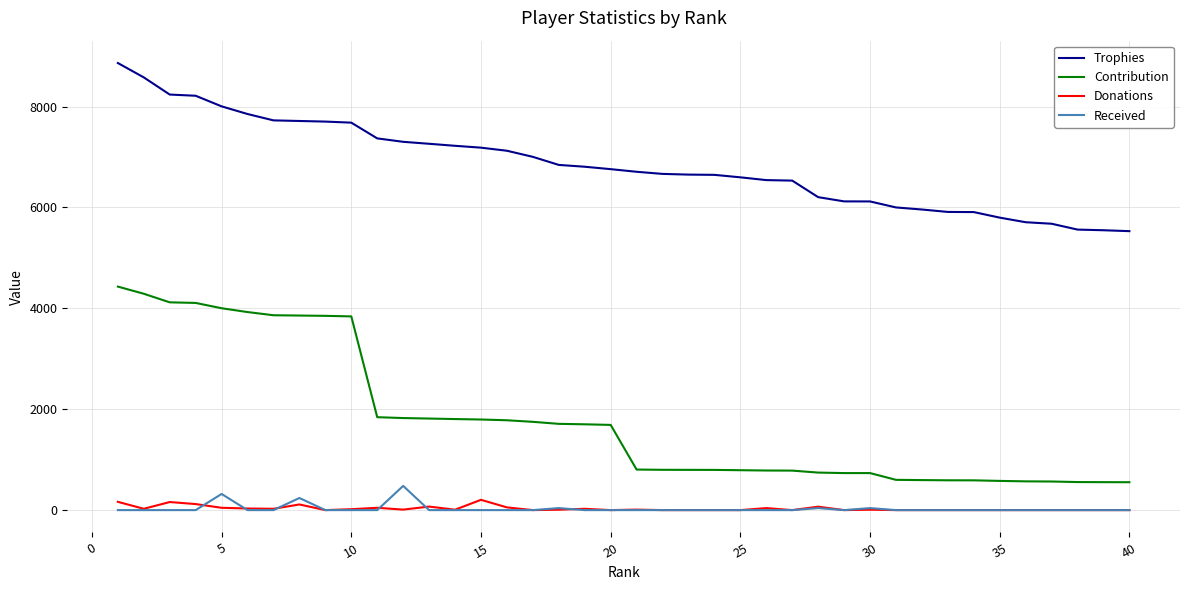

True or false: Received and Trophies cross at least once.

False